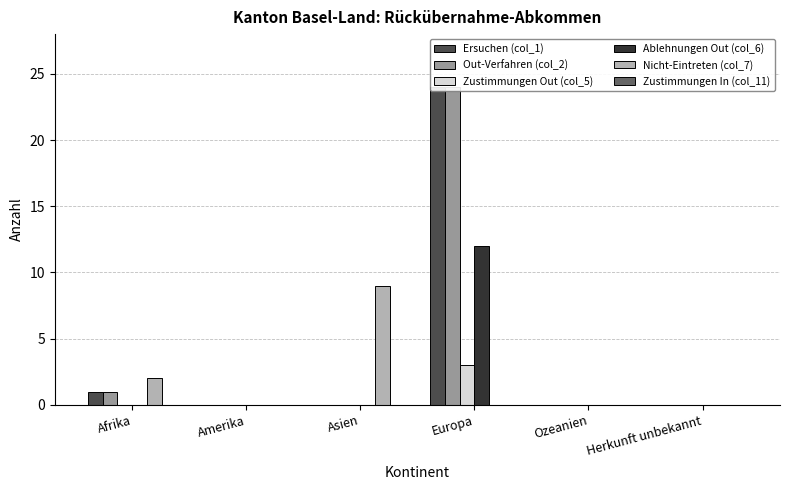

At which category is the sum across all series the highest?

Europa